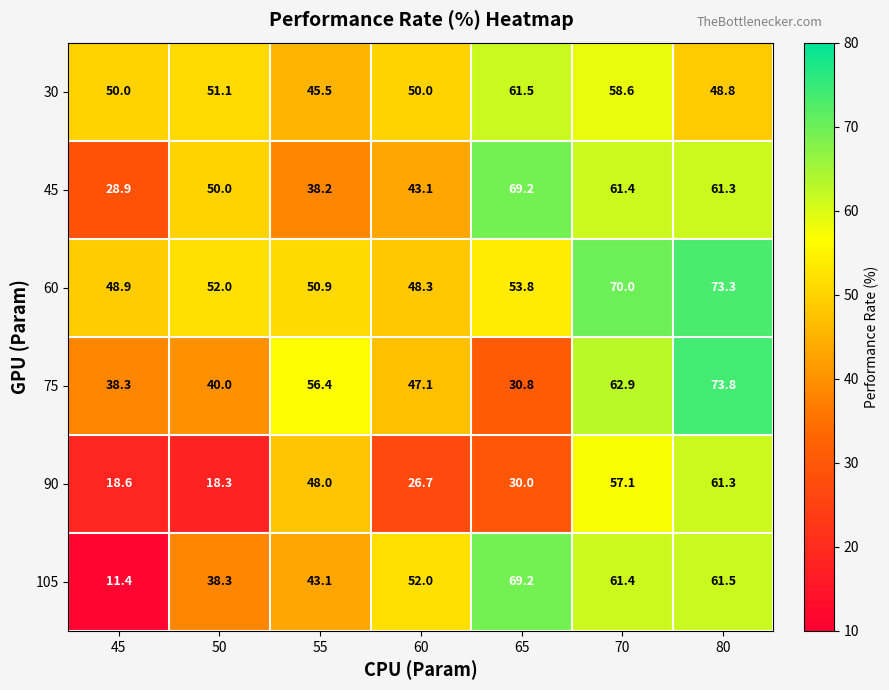

Between 55 and 65, which series saw the biggest shift?

45